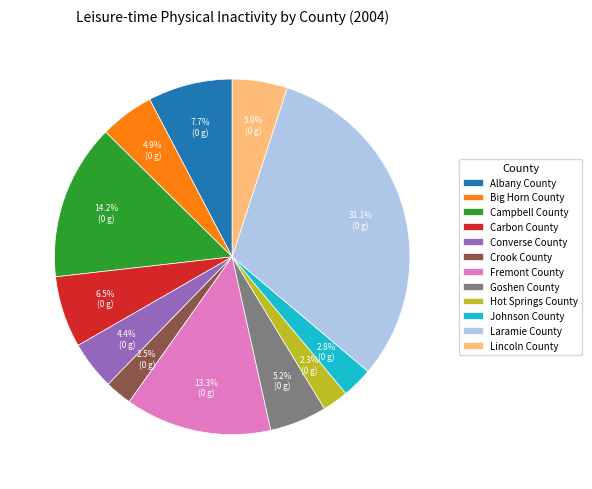

Count the number of slices in the pie.

12